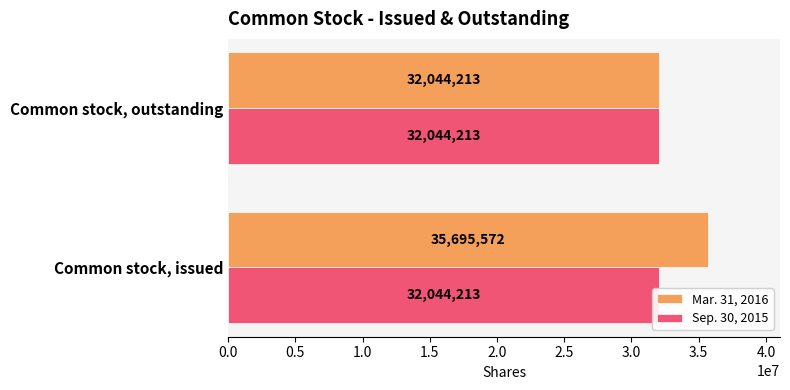

Is it true that Mar. 31, 2016 equals 8156963.2 at 0.0?

False